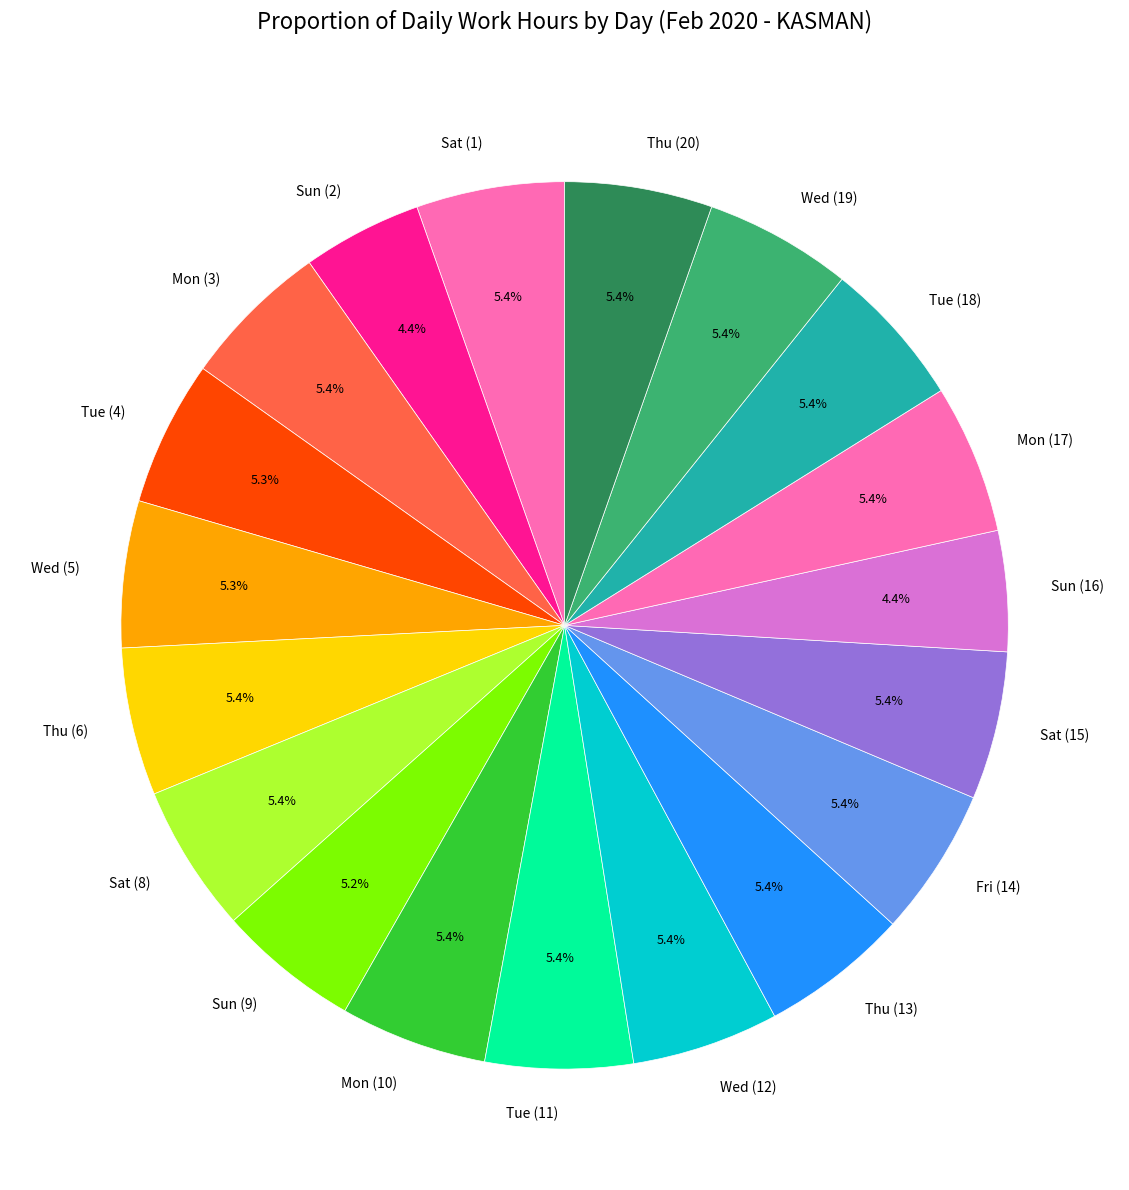

What is the ratio of the value at Thu (6) to the value at Mon (10)?

1.0